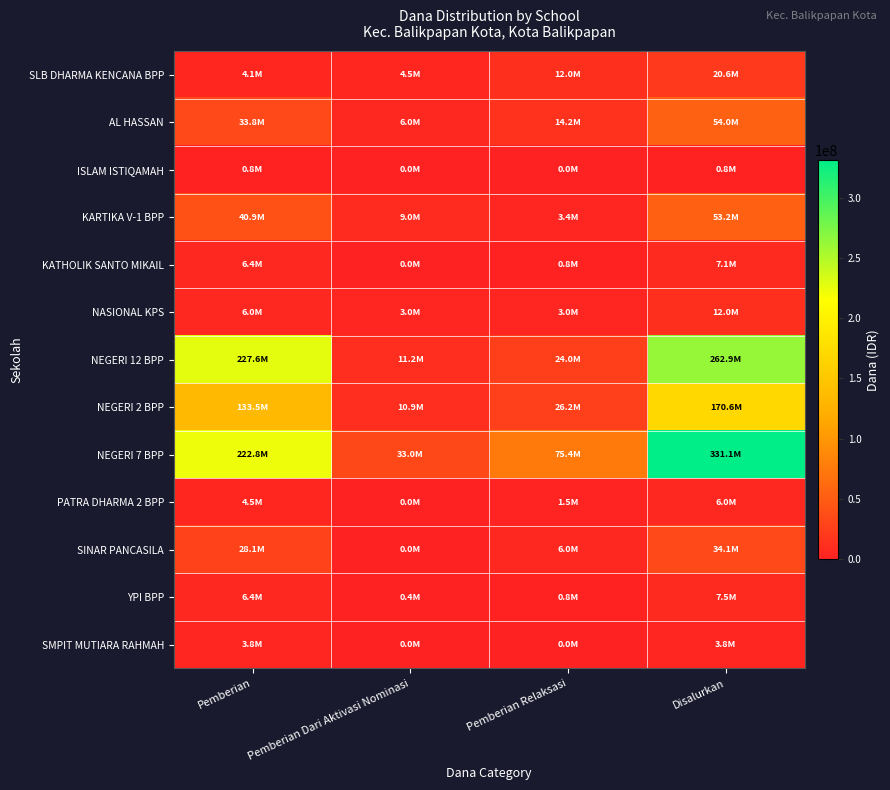

Which has a higher value, Pemberian Relaksasi or Pemberian Dari Aktivasi Nominasi?

Pemberian Relaksasi